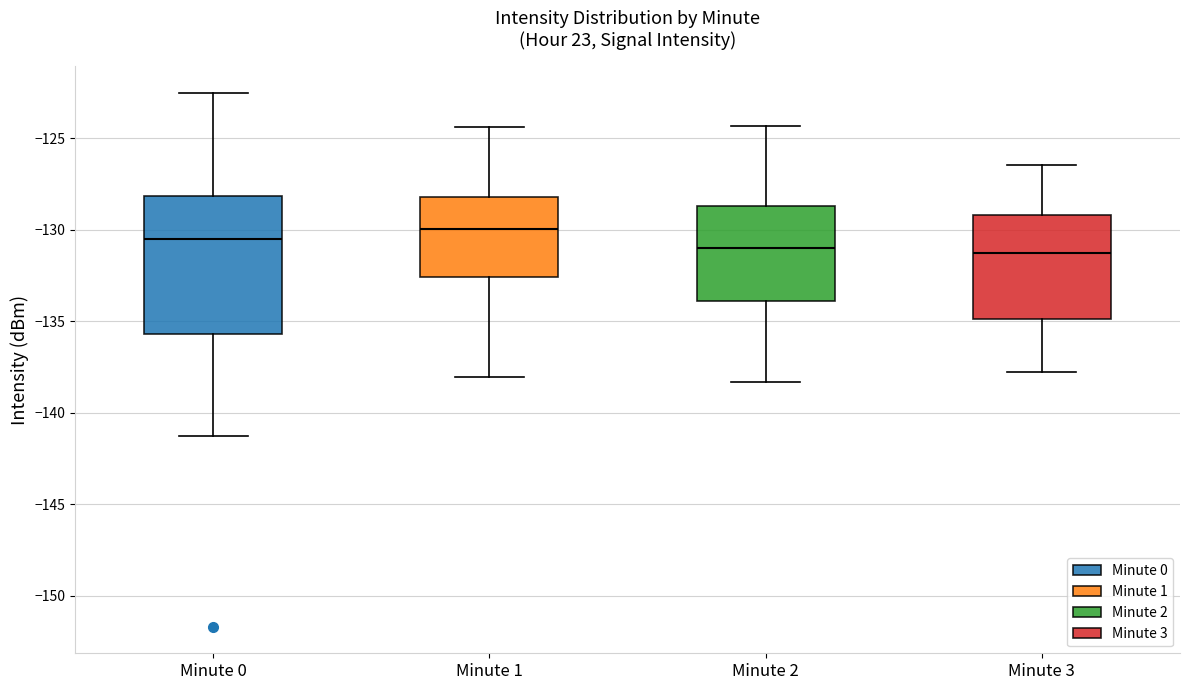

Where does the upper whisker of the box for Minute 0 end on the y-axis? The values are not printed on the chart, so give them approximately, as read against the axis.

-122.5